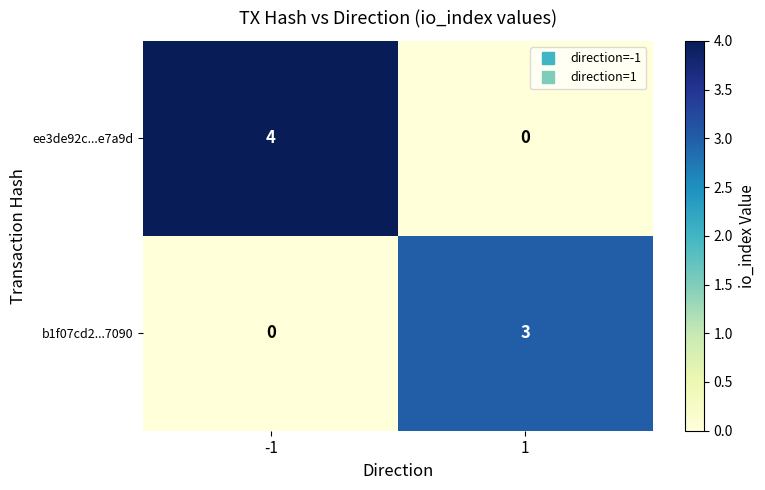

What is the sum of the ee3de92c...e7a9d values at -1 and 1?

4